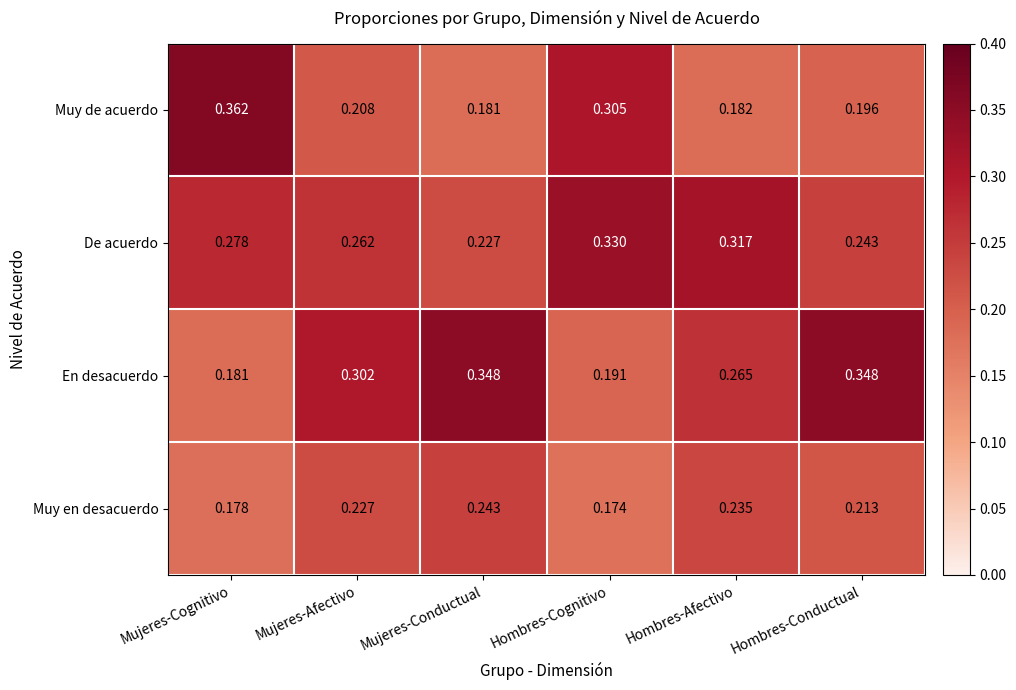

Which label corresponds to the largest value in the chart?

Mujeres-Cognitivo